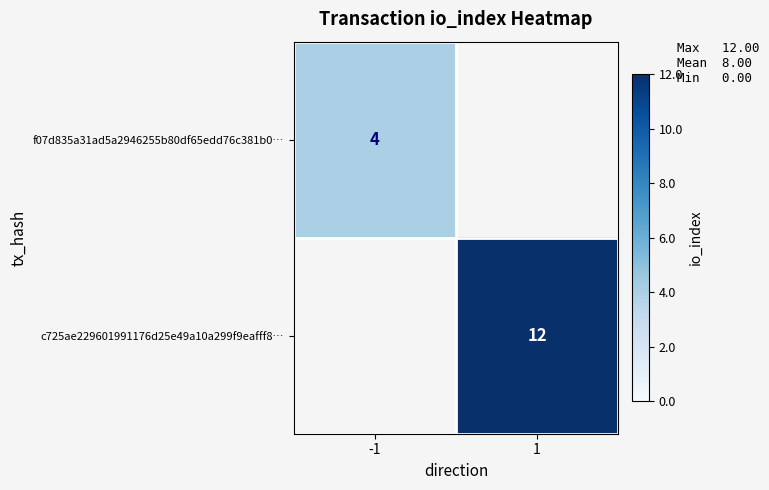

What is the total value across all series at -1?

4